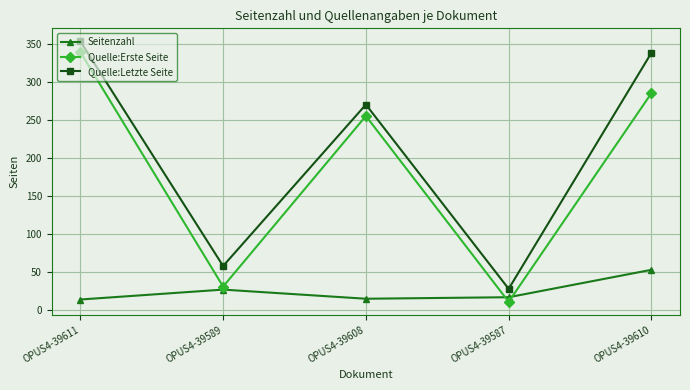

True or false: Quelle:Erste Seite has more than 2 interior local peaks.

False